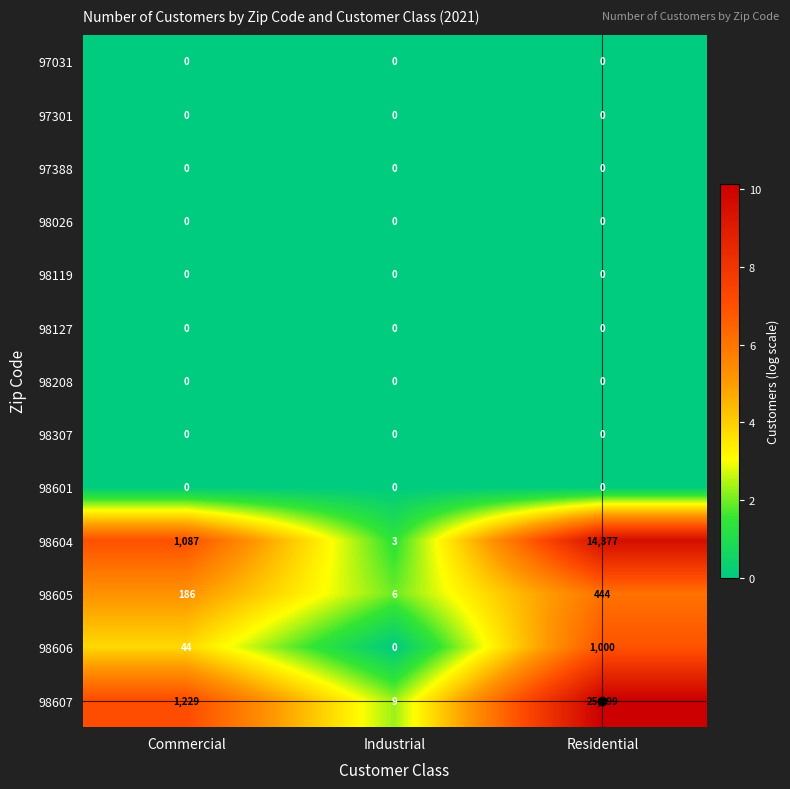

Between Commercial and Residential, which series saw the biggest shift?

98607